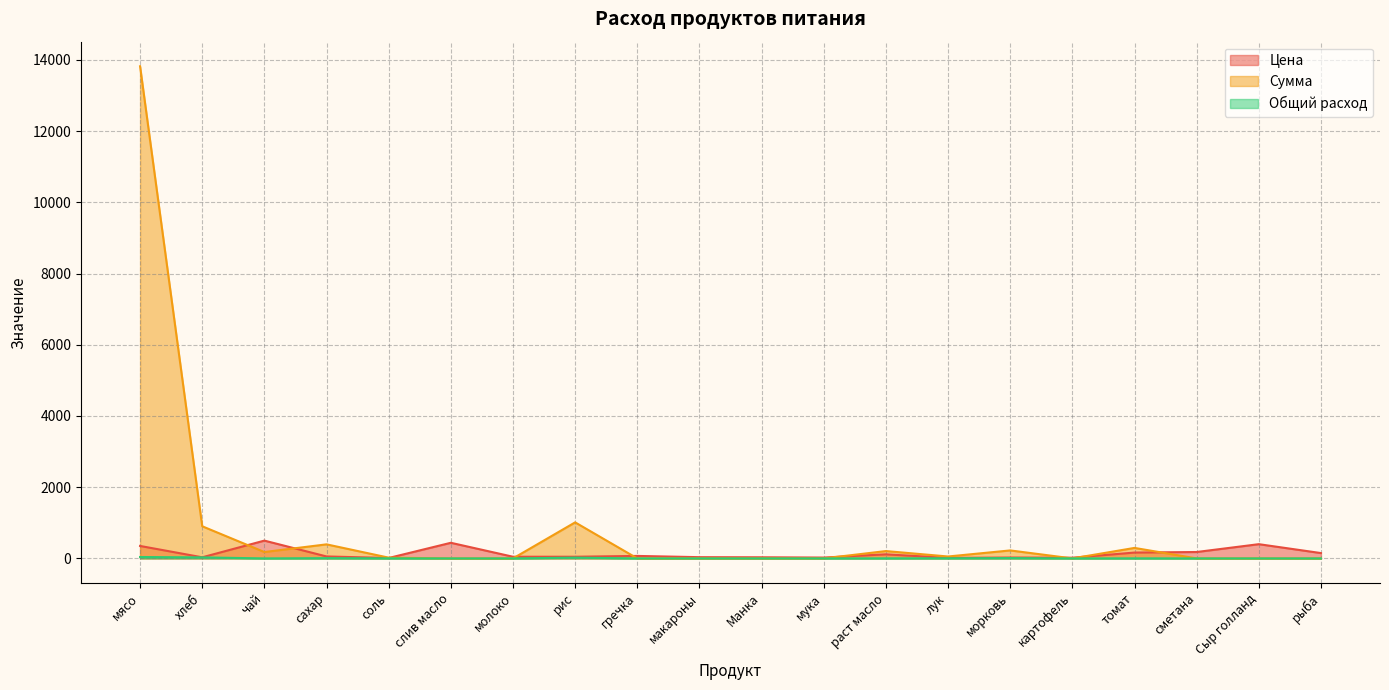

True or false: Сумма and Цена intersect in this chart.

True